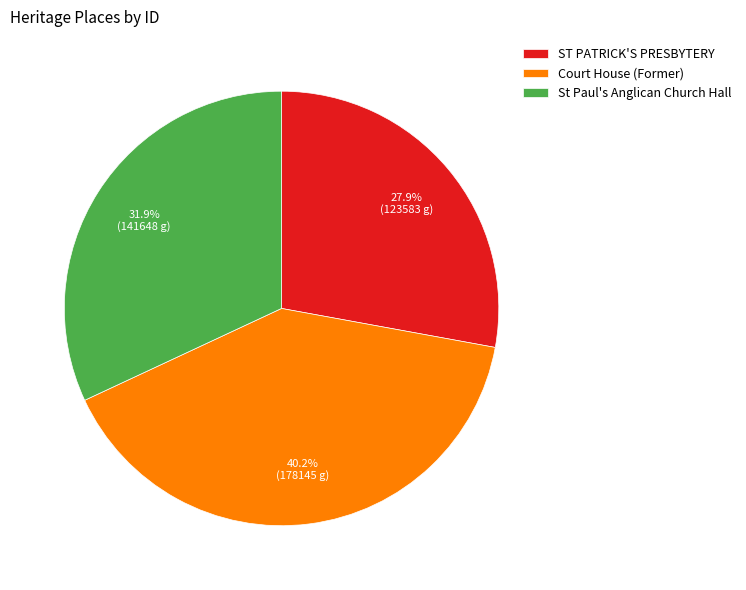

To the nearest percent, what is the difference between the ST PATRICK'S PRESBYTERY and Court House (Former) slice percentages?

12%